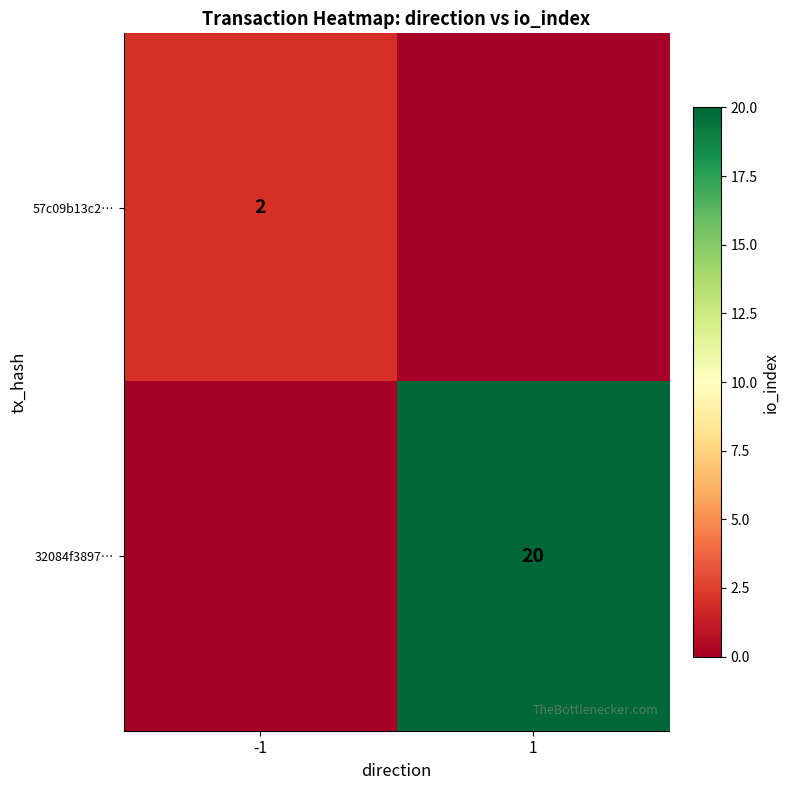

Which category has the lowest value across all series?

1